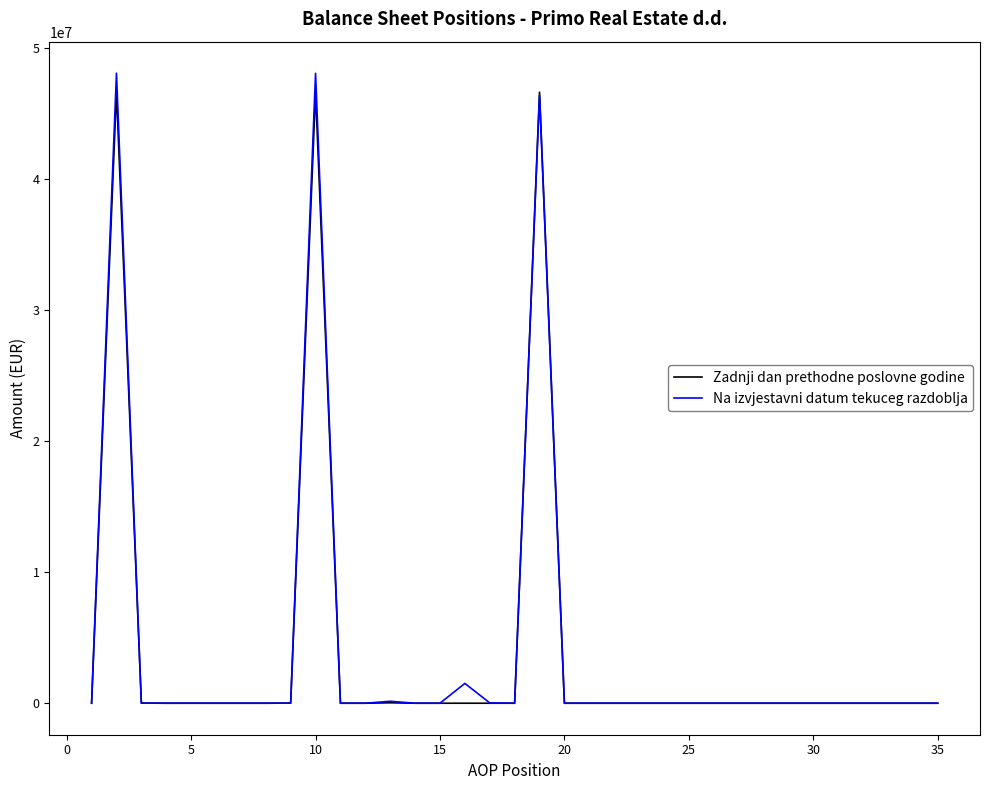

How many lines are shown in the chart?

2